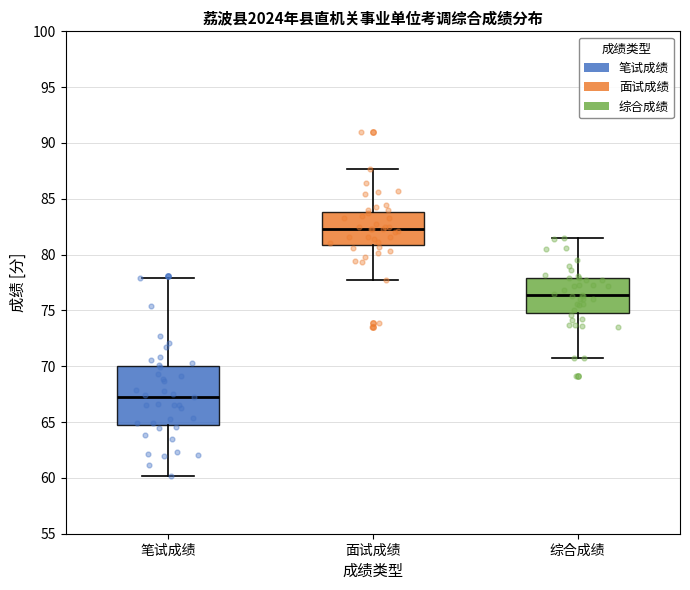

Reading left to right, transcribe this box plot: for each box, give where its median line is, the range the box spans, and where its two whiskers end, as read against the y-axis. The values are not printed on the chart, so give them approximately, as read against the axis.

笔试成绩: median 67.5, box 65.0 to 70.0, whiskers 60.0 to 78.0
面试成绩: median 82.5, box 81.0 to 84.0, whiskers 77.5 to 87.5
综合成绩: median 76.5, box 75.0 to 78.0, whiskers 70.5 to 81.5